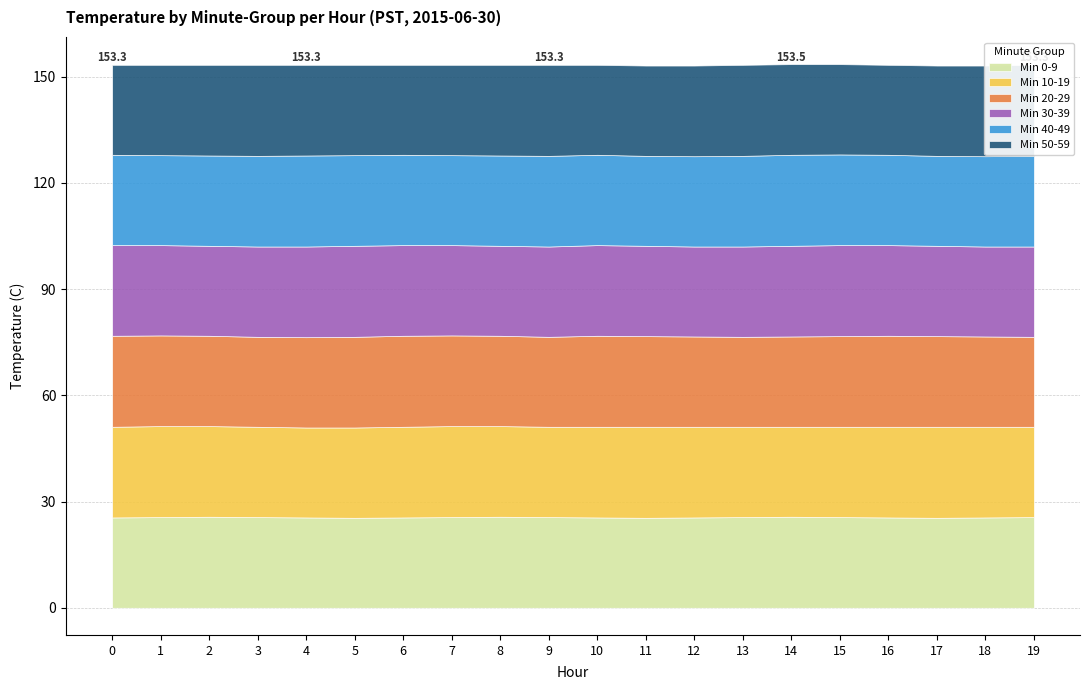

Which series ends up on top after the final intersection of Min 40-49 and Min 10-19?

Min 40-49